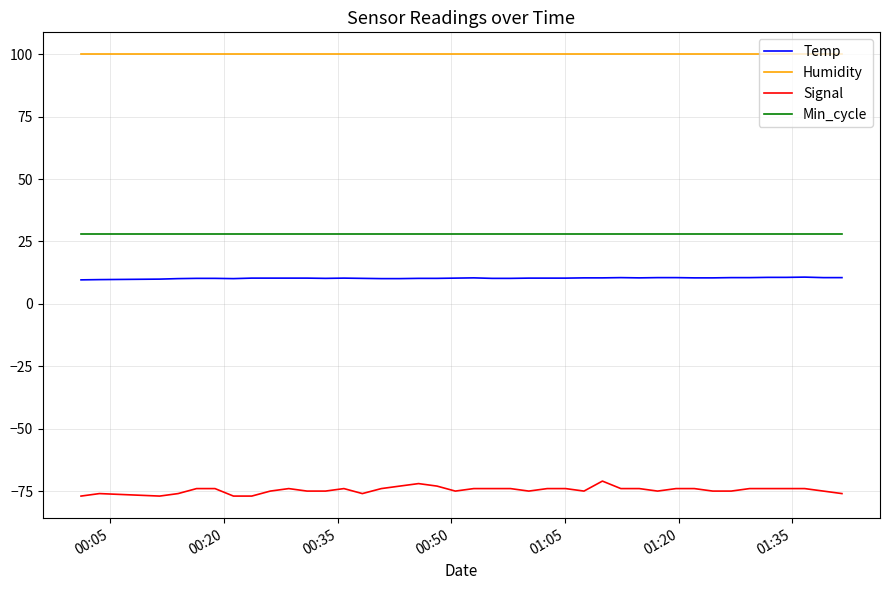

Rank the series by their maximum value, from lowest to highest.

Signal, Temp, Min_cycle, Humidity